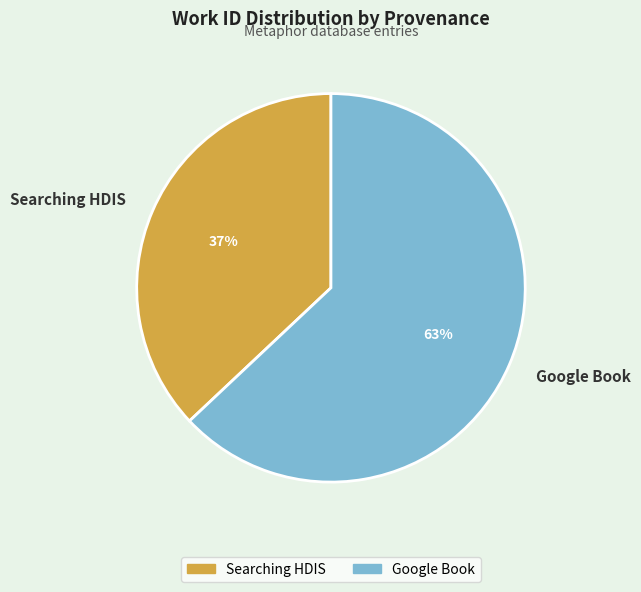

What percentage is the Searching HDIS slice, to the nearest percent?

37%